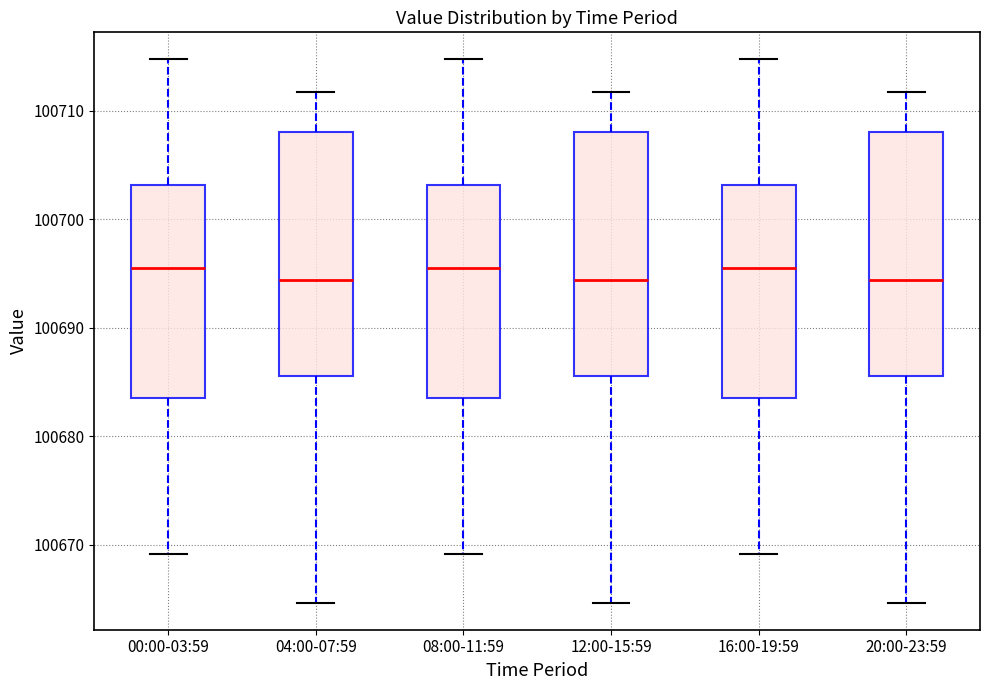

Reading left to right, transcribe this box plot: for each box, give where its median line is, the range the box spans, and where its two whiskers end, as read against the y-axis. The values are not printed on the chart, so give them approximately, as read against the axis.

00:00-03:59: median 100696, box 100684 to 100703, whiskers 100669 to 100715
04:00-07:59: median 100694, box 100686 to 100708, whiskers 100665 to 100712
08:00-11:59: median 100696, box 100684 to 100703, whiskers 100669 to 100715
12:00-15:59: median 100694, box 100686 to 100708, whiskers 100665 to 100712
16:00-19:59: median 100696, box 100684 to 100703, whiskers 100669 to 100715
20:00-23:59: median 100694, box 100686 to 100708, whiskers 100665 to 100712